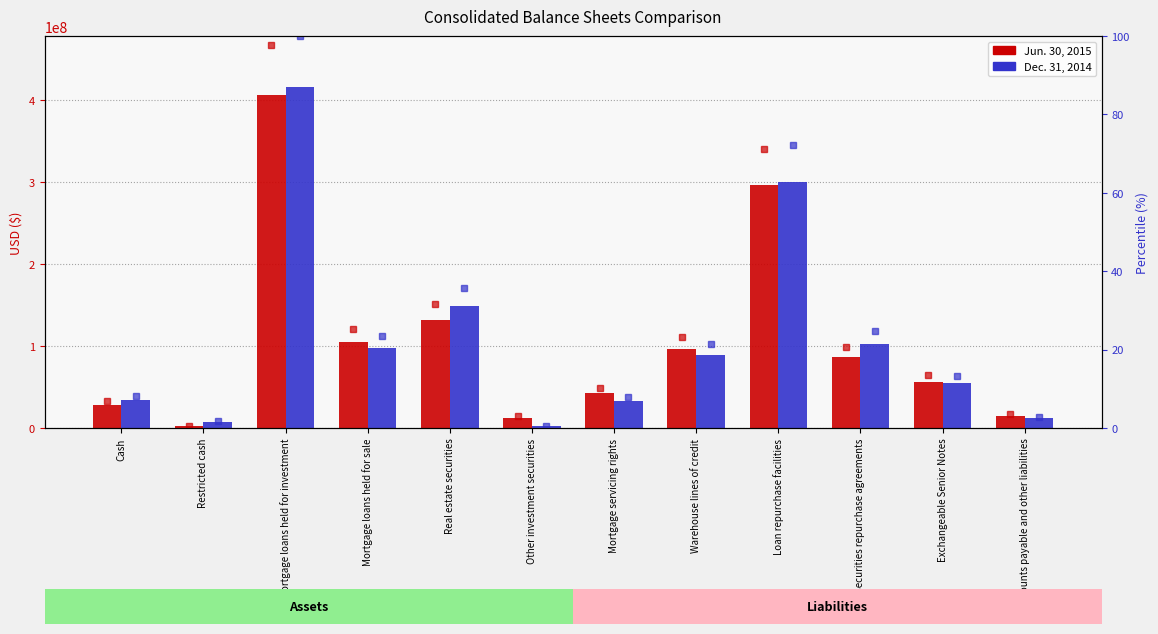

At which label does Jun. 30, 2015 (pct) reach its minimum?

Restricted cash